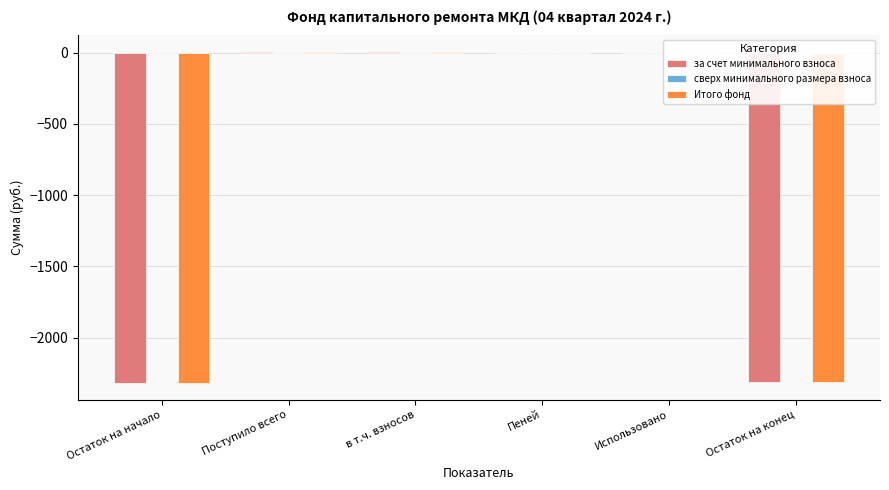

Are the bars grouped side by side (vs. stacked)?

Yes